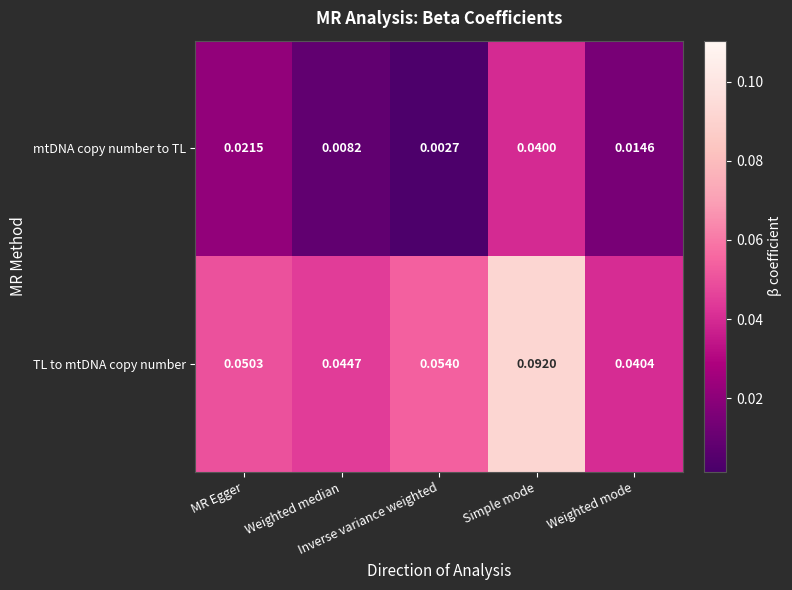

Rank the series by their average value, from lowest to highest.

mtDNA copy number to TL, TL to mtDNA copy number